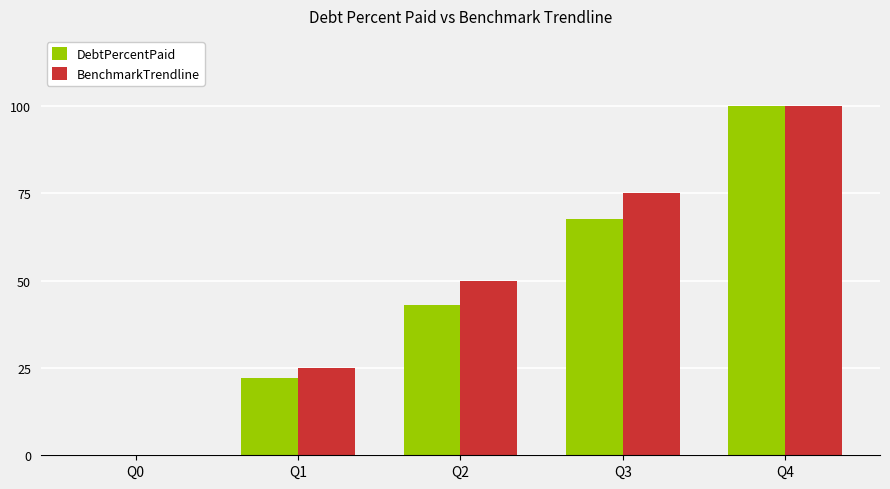

How many values in the DebtPercentPaid series exceed 43?

3